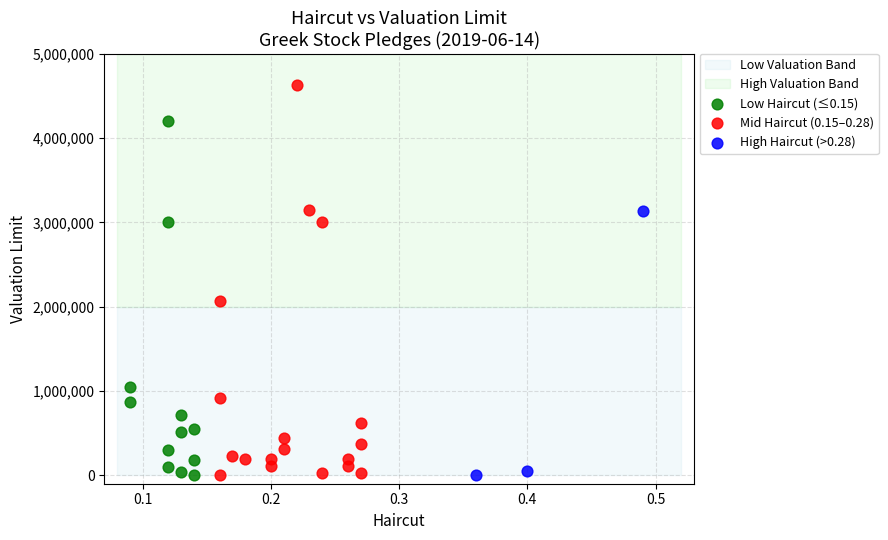

Which series has the widest spread of Y values?

Mid Haircut (0.15–0.28)